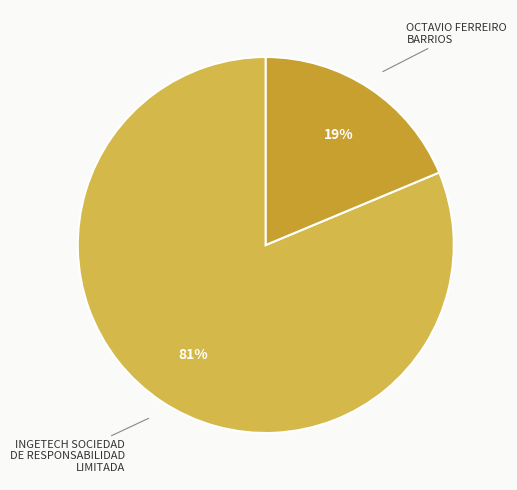

Which slice is the smallest?

OCTAVIO FERREIRO BARRIOS